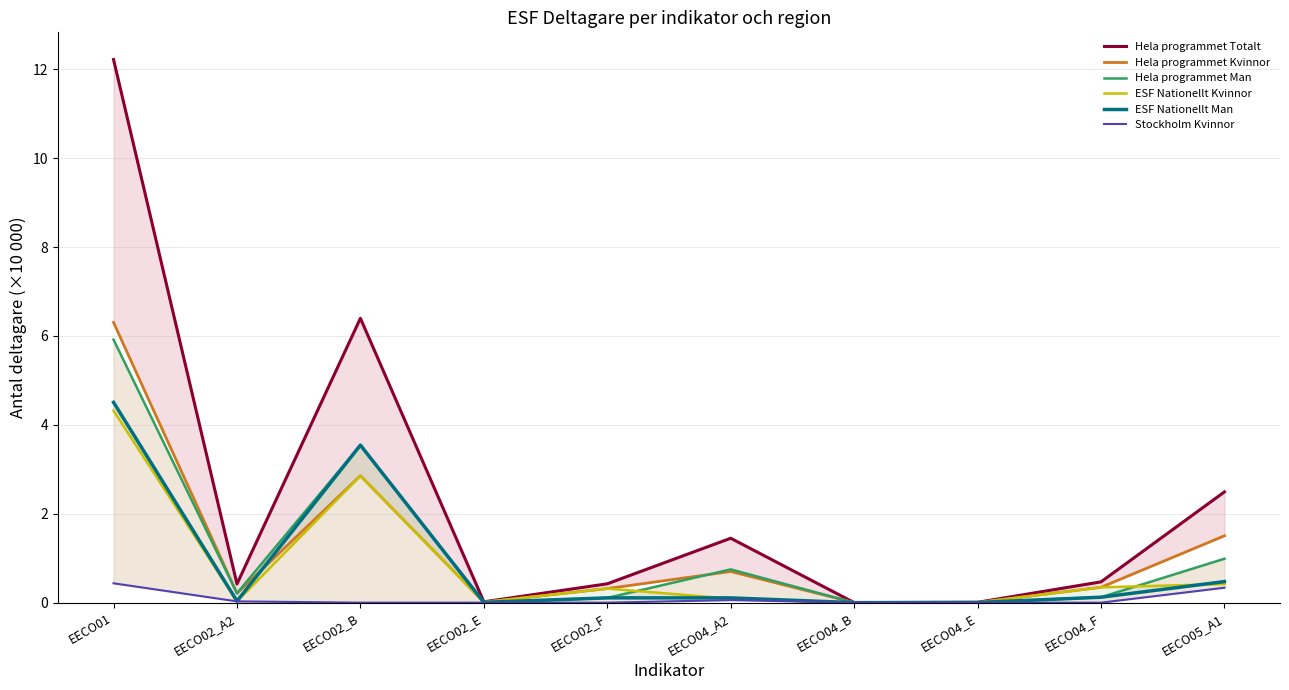

At which category does the chart reach its minimum across all series?

EECO02_B